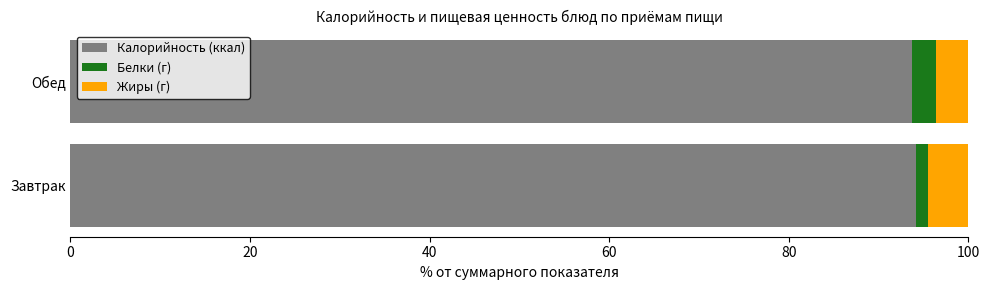

What is the total value across all series at Обед?

100.0